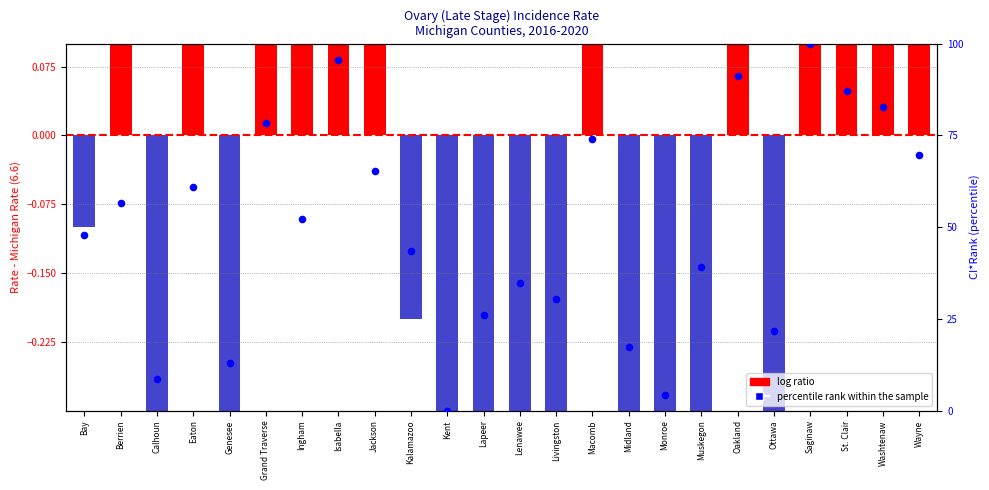

At which category is the sum across all series the highest?

Saginaw